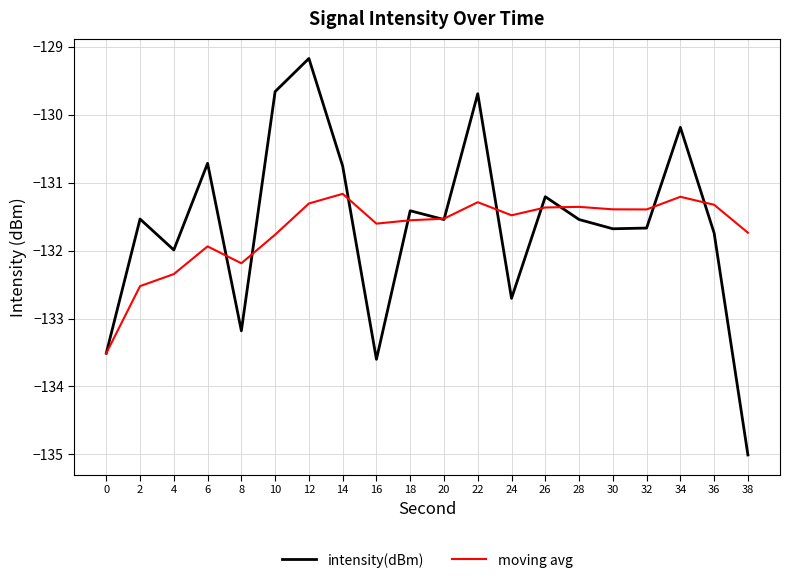

Which category has the highest value in the intensity(dBm) series?

12